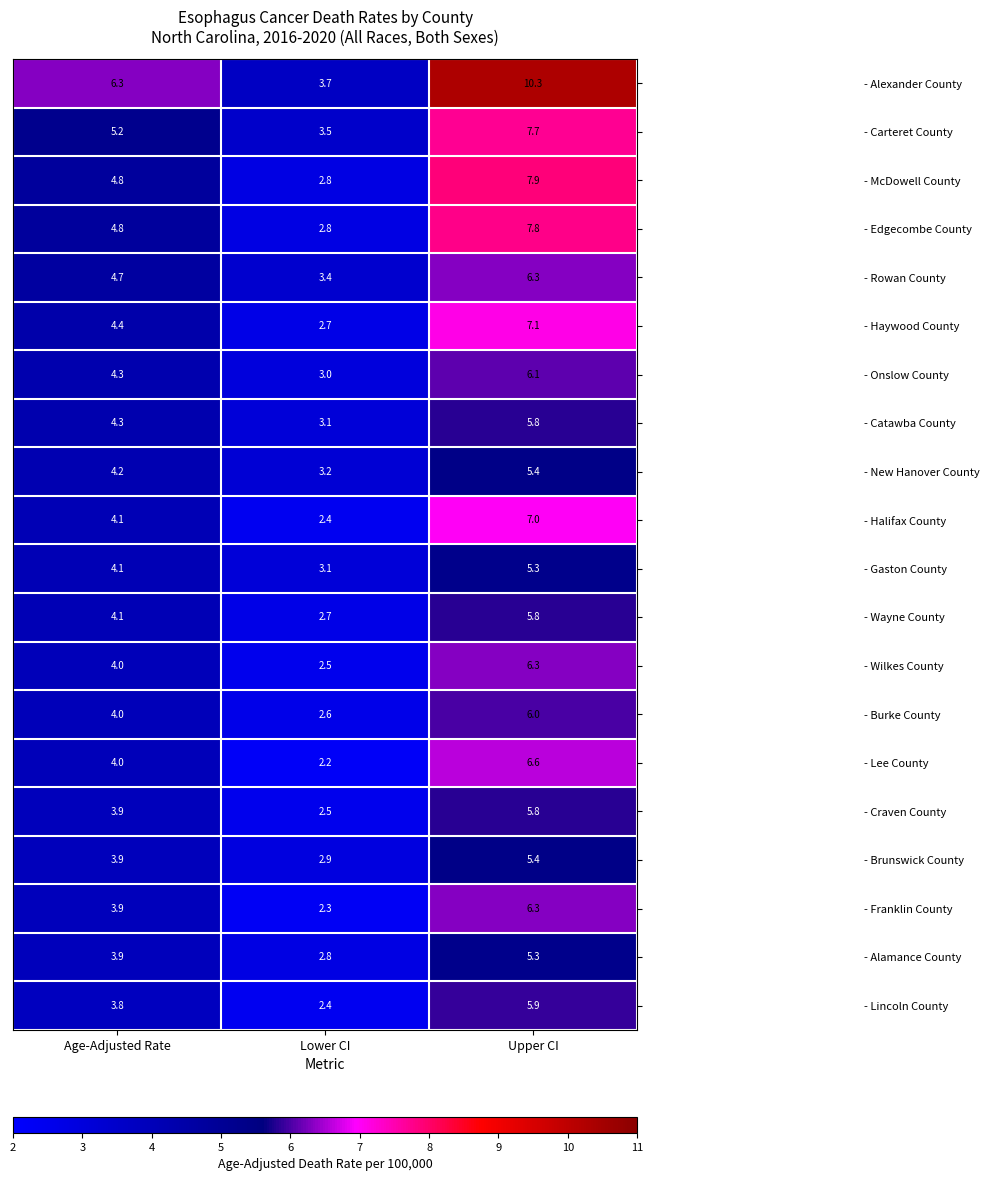

Between Lower CI and Upper CI, which series saw the biggest shift?

- Alexander County